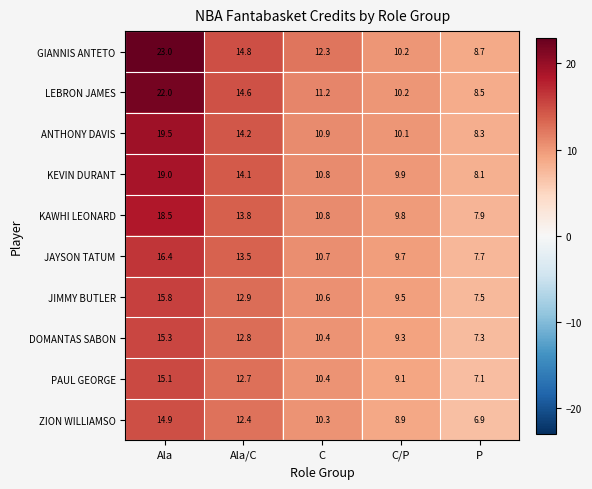

Where is ANTHONY DAVIS nearest to the value 13?

Ala/C